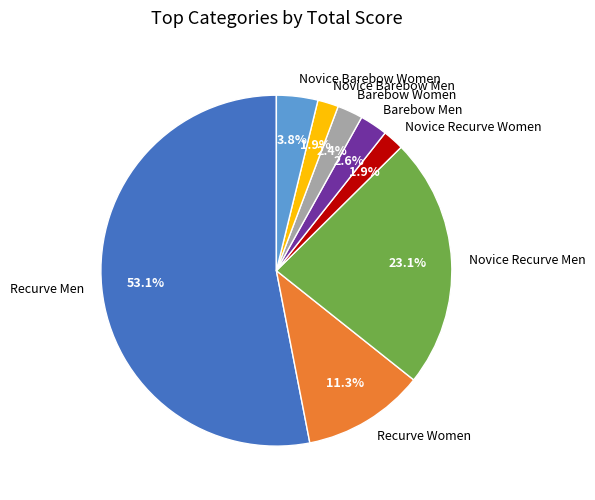

What percentage is the Novice Recurve Women slice, to the nearest percent?

2%